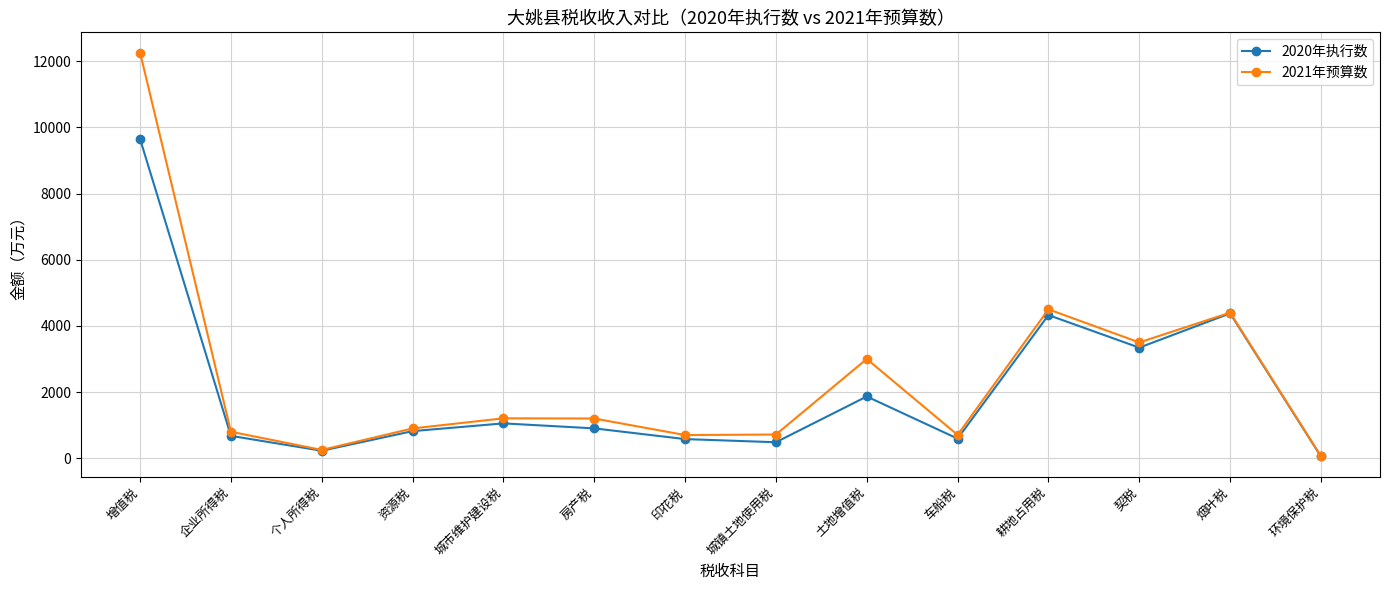

At which label does 2021年预算数 reach its peak?

增值税